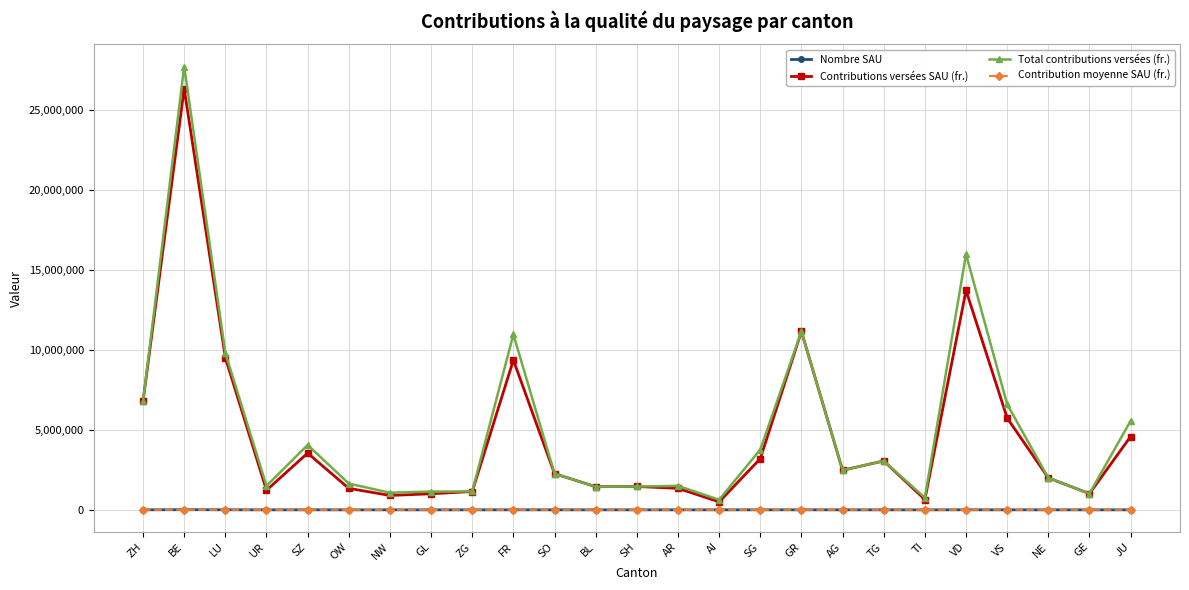

What is the value of the Contributions versées SAU (fr.) point at the 10th from the left?

9358226